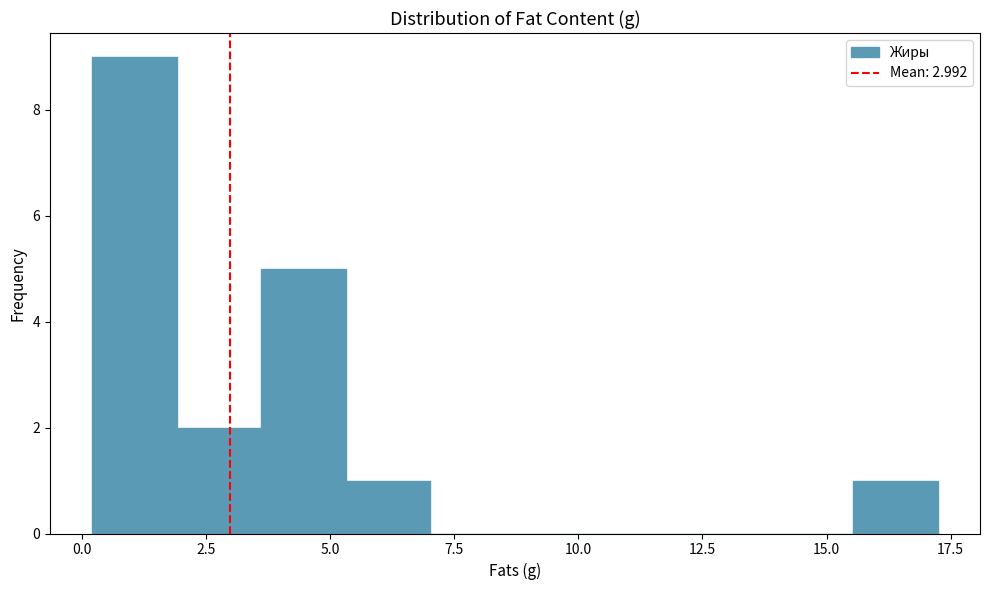

Around what value on the x-axis is the tallest bar? Give the approximate position of its centre, as read against the axis.

1.0